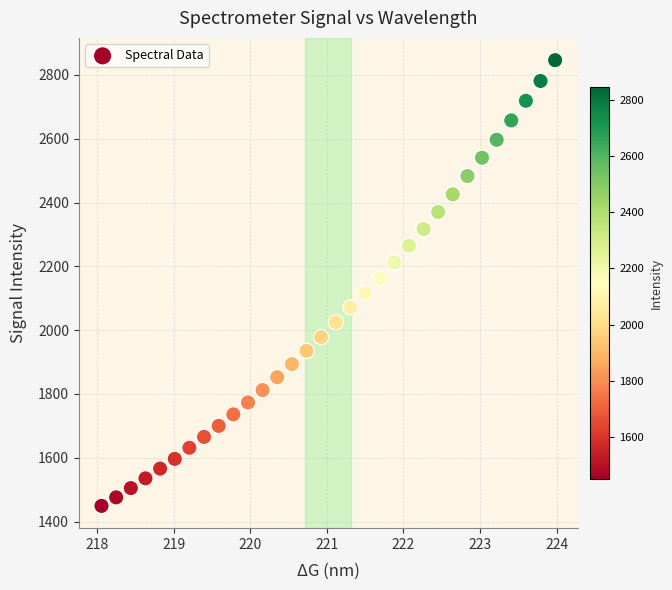

What is the range of Y values (max minus min)?

1397.2